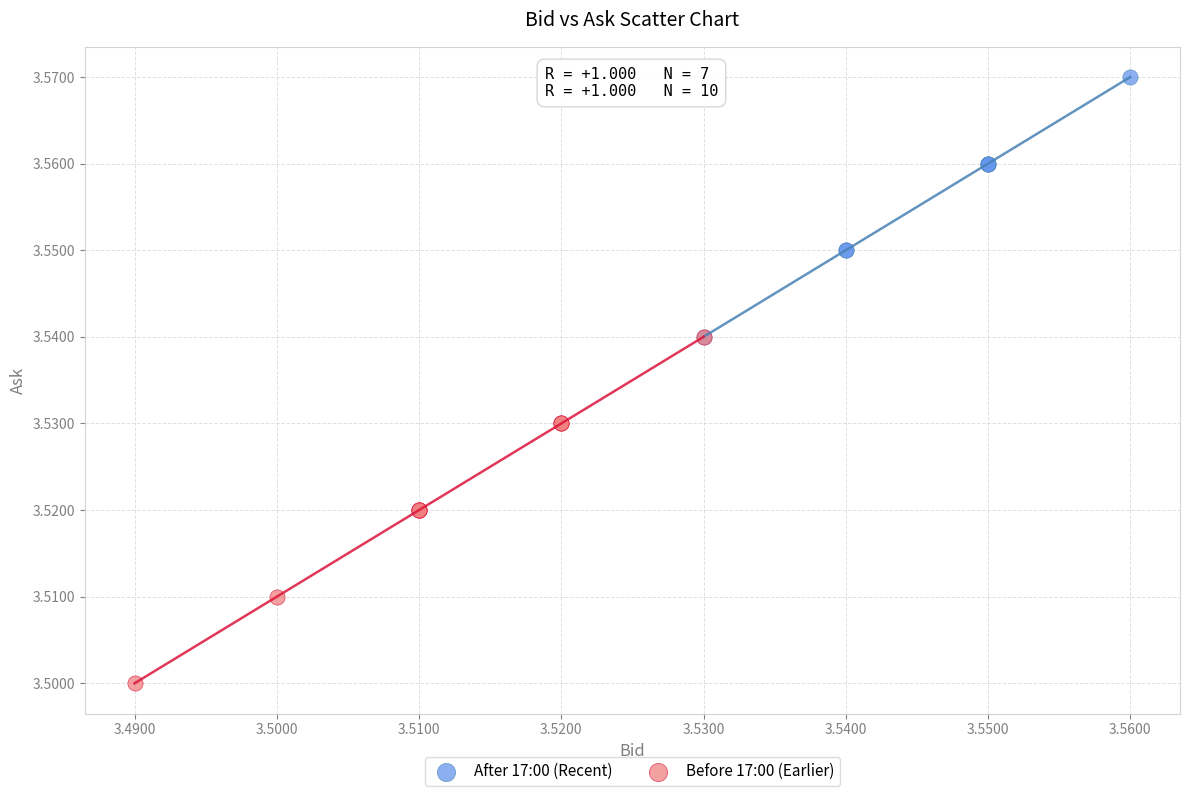

Which series contains the highest Y value?

After 17:00 (Recent)